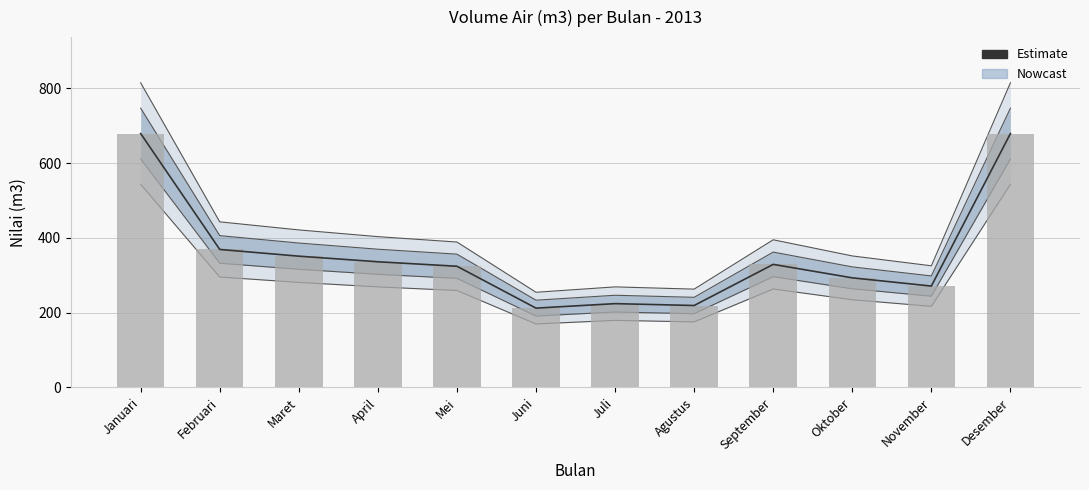

Between April and Oktober, which is larger?

April